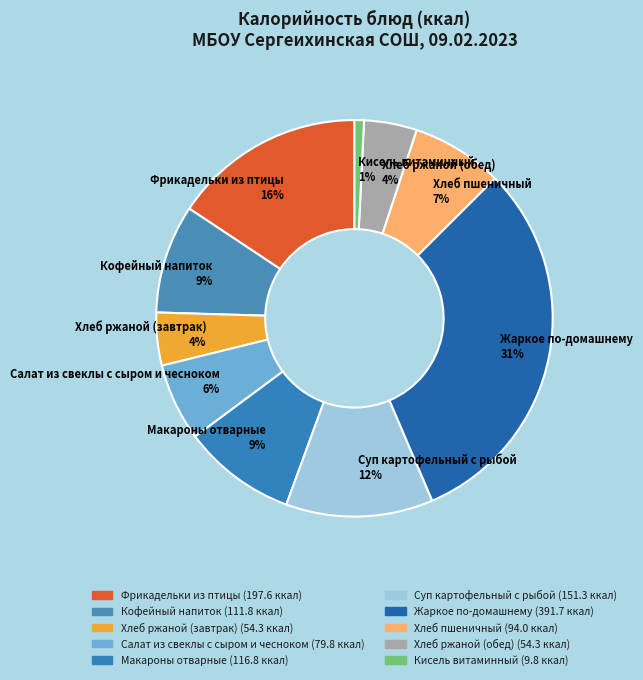

What percentage is the Макароны отварные slice, to the nearest percent?

9%